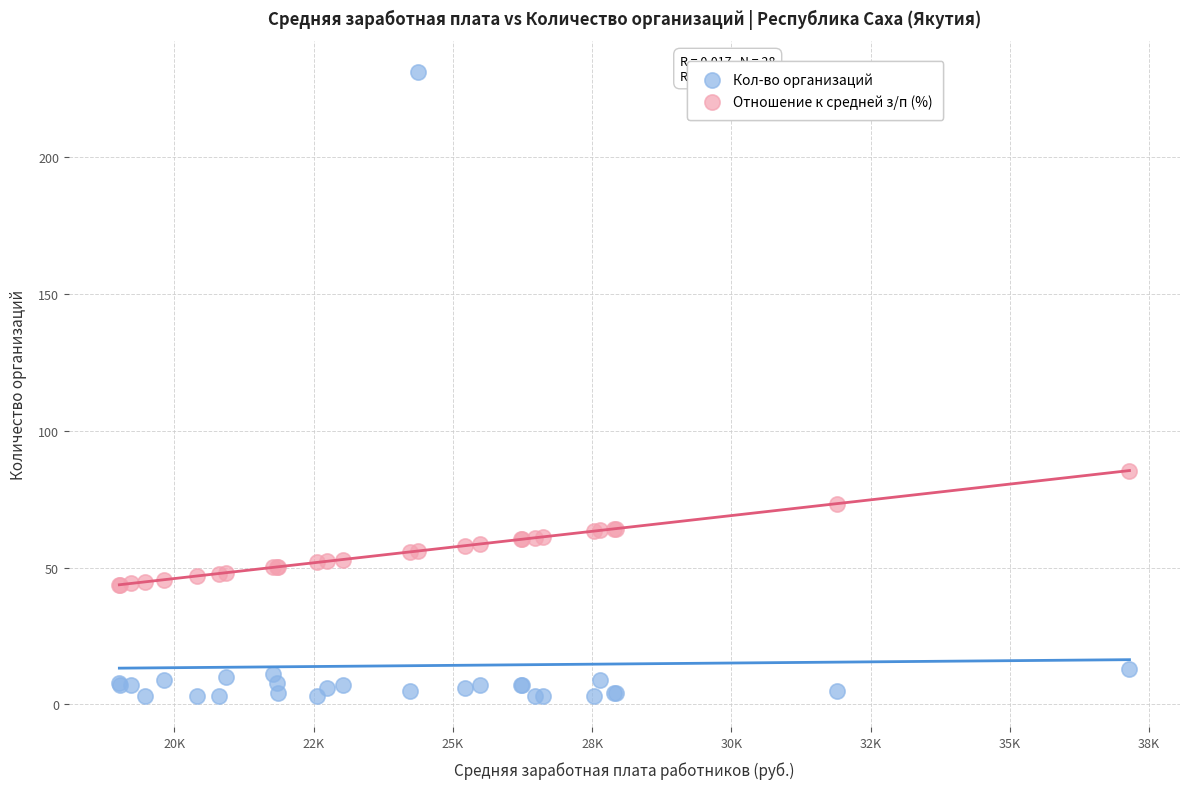

Which series contains the highest Y value?

Кол-во организаций